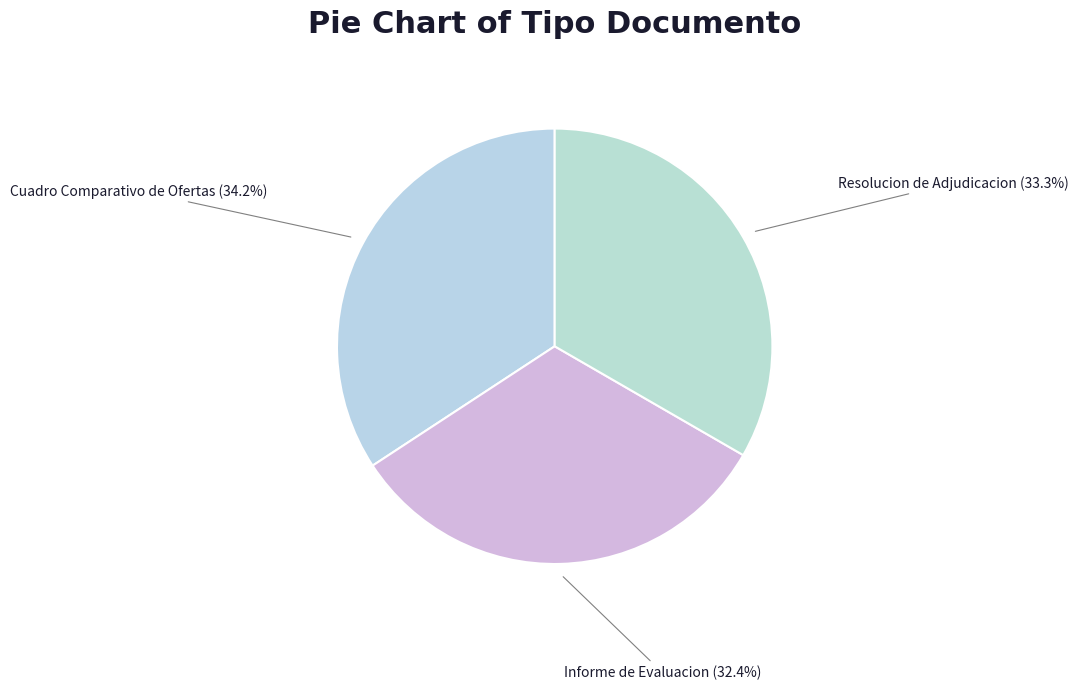

Count the number of slices in the pie.

3